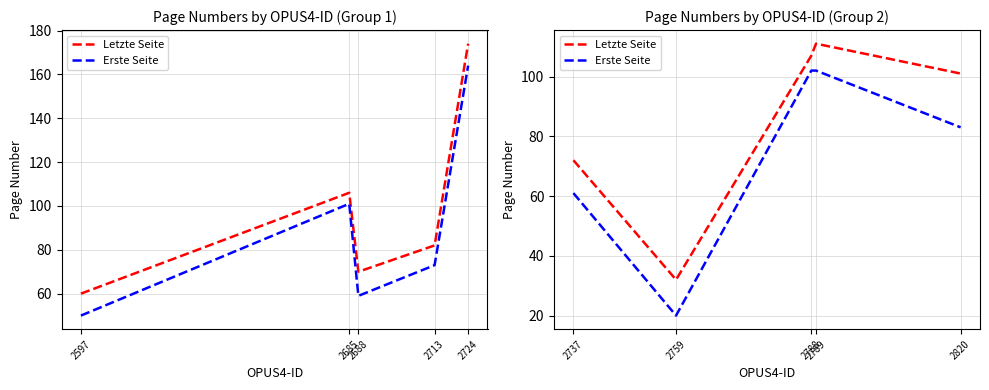

True or false: Letzte Seite and Erste Seite cross at least once.

False